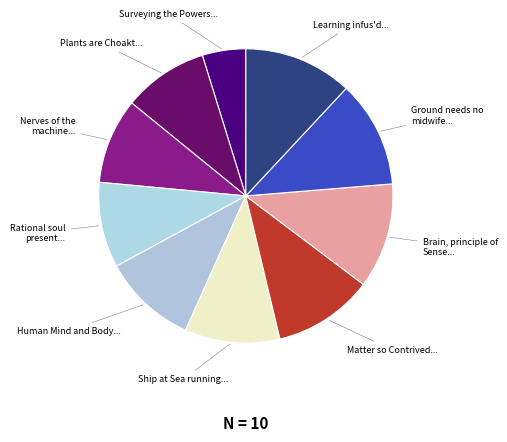

How many segments does this pie chart have?

10